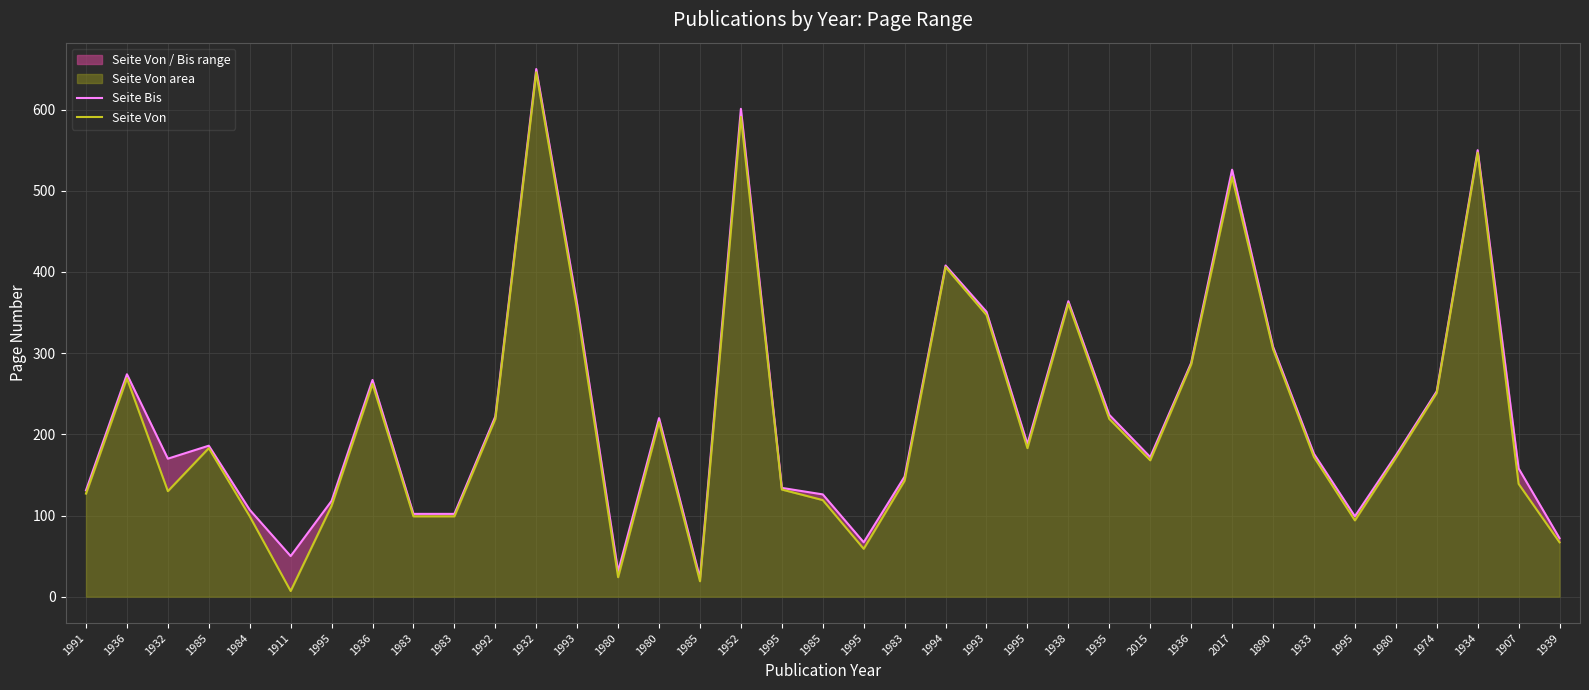

Reading left to right, extract all data points from this chart.

Seite Bis: 131	274	170	186	107	50	118	267	102	102	222	650	360	31	220	23	601	134	126	67	148	408	351	188	364	224	172	288	526	308	176	99	174	253	550	158	72
Seite Von: 127	269	130	183	99	7	112	262	99	99	219	646	353	24	215	19	591	132	119	59	143	406	347	183	361	219	168	286	517	305	172	94	171	251	547	139	67